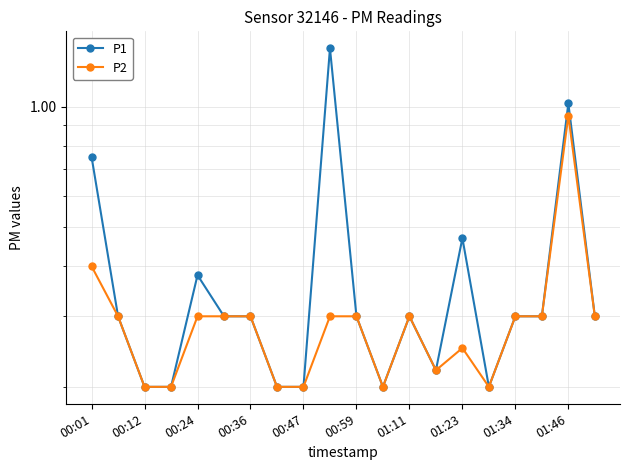

Is it true that P2 equals 0.2 at 00:47?

True